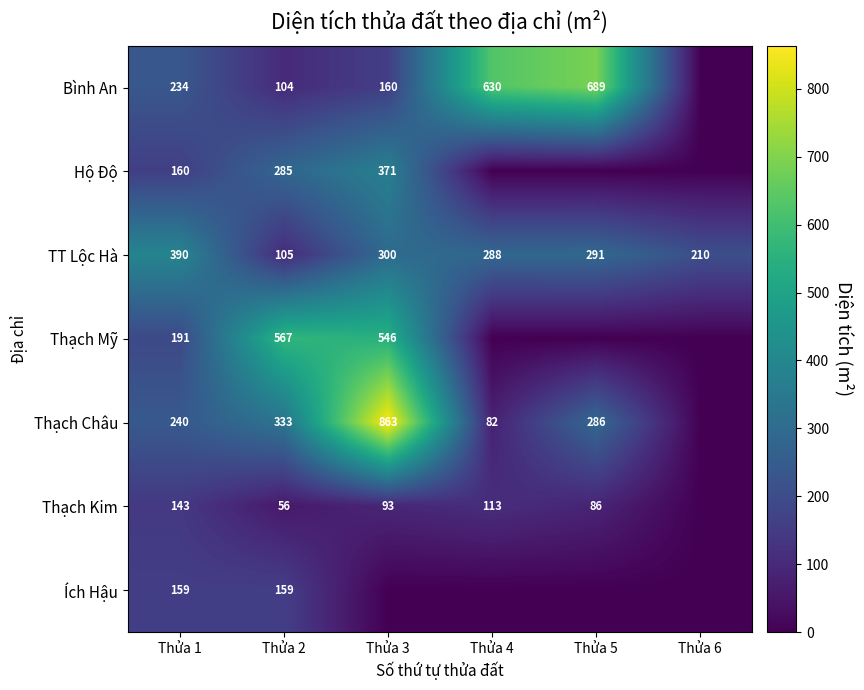

What is the difference between the highest and lowest values at Thửa 1?

247